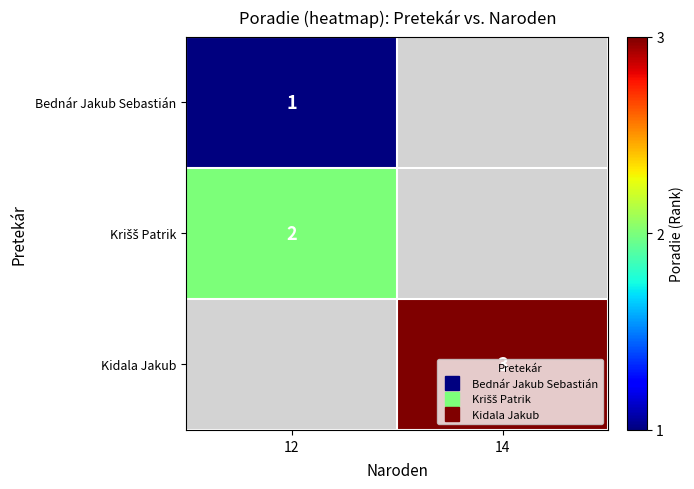

The Krišš Patrik series shows 2.0 at 12. True or false?

True